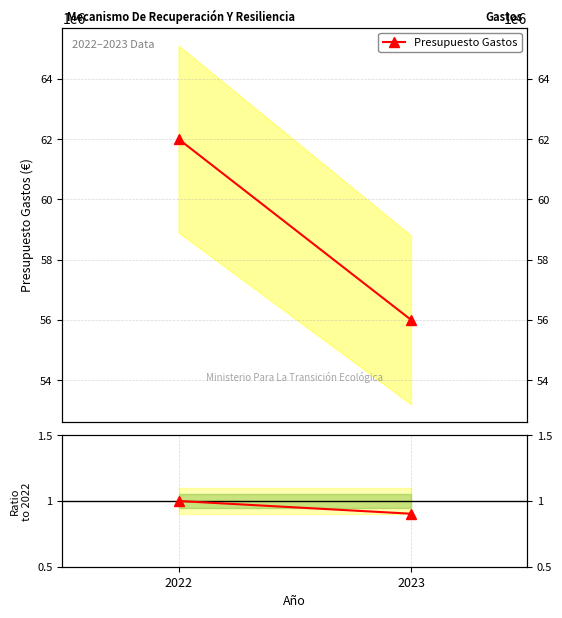

Rank the series by their average value, from highest to lowest.

Presupuesto Gastos, Ratio to 2022